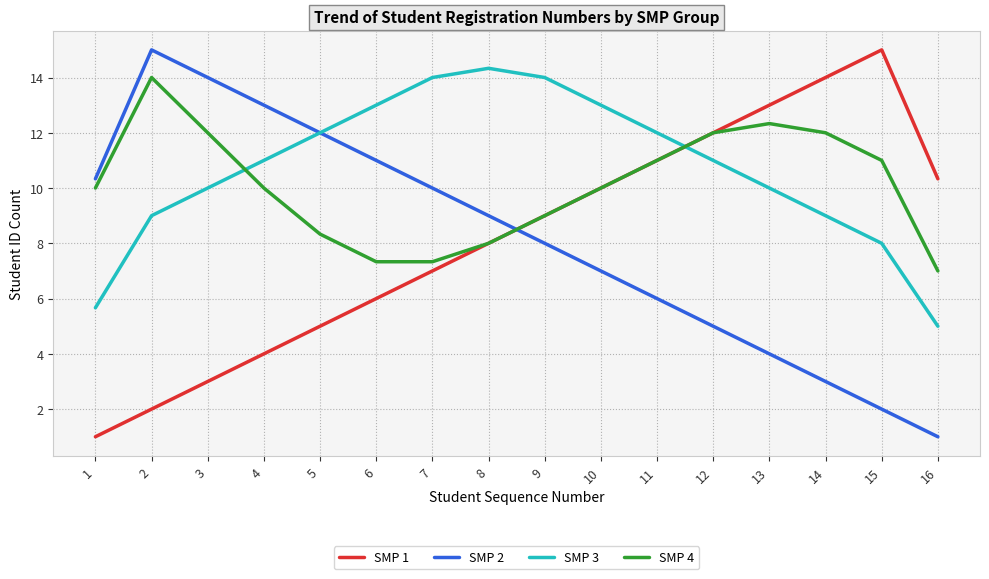

Is this an area chart (filled region under the line)?

No